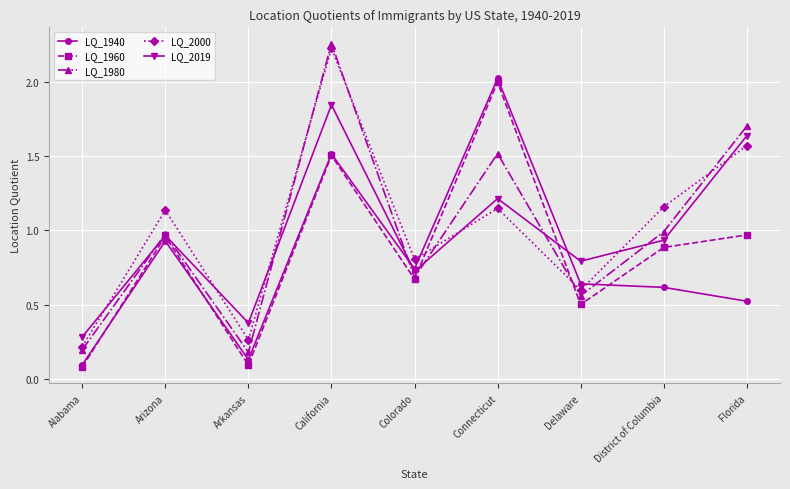

Is it true that LQ_2019 equals 1.1 at Delaware?

False